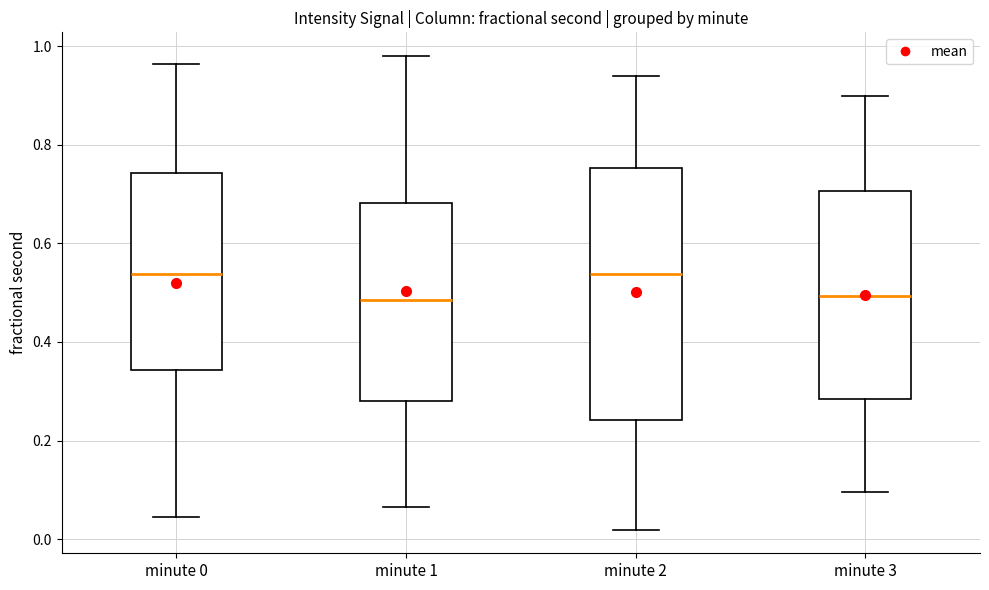

Reading left to right, read every box against the y-axis: the position of its median line, the range the box covers, and the ends of its whiskers. The values are not printed on the chart, so give them approximately, as read against the axis.

minute 0: median 0.54, box 0.34 to 0.74, whiskers 0.04 to 0.96
minute 1: median 0.48, box 0.28 to 0.68, whiskers 0.06 to 0.98
minute 2: median 0.54, box 0.24 to 0.76, whiskers 0.02 to 0.94
minute 3: median 0.50, box 0.28 to 0.70, whiskers 0.10 to 0.90